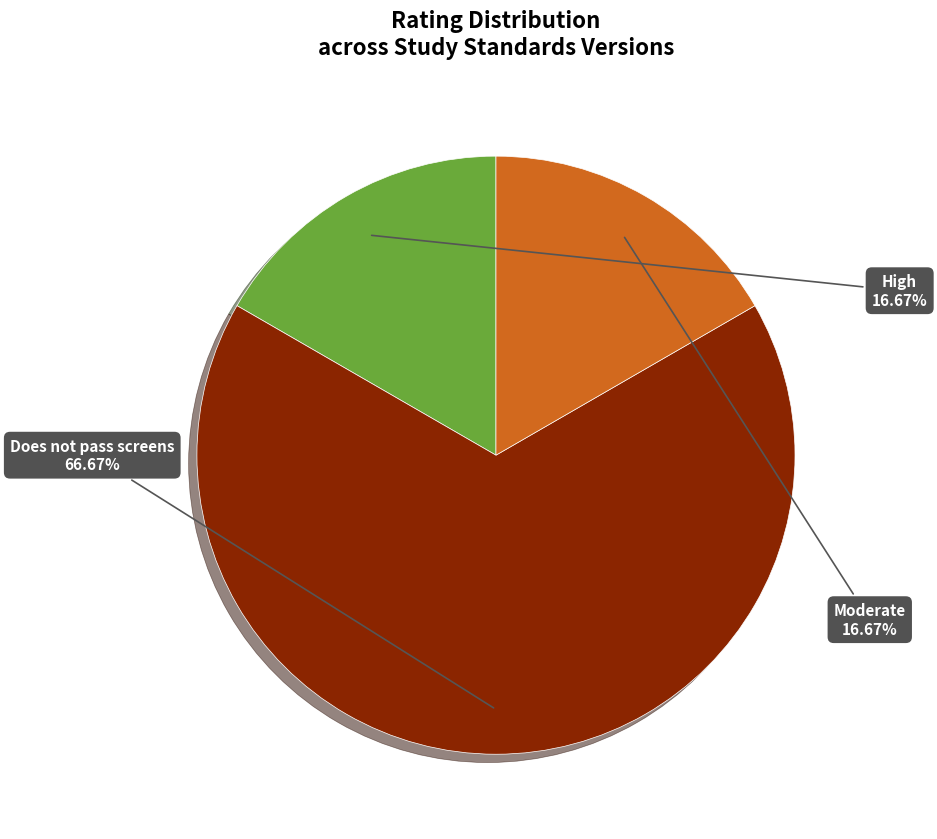

To the nearest percent, what portion does High represent?

17%